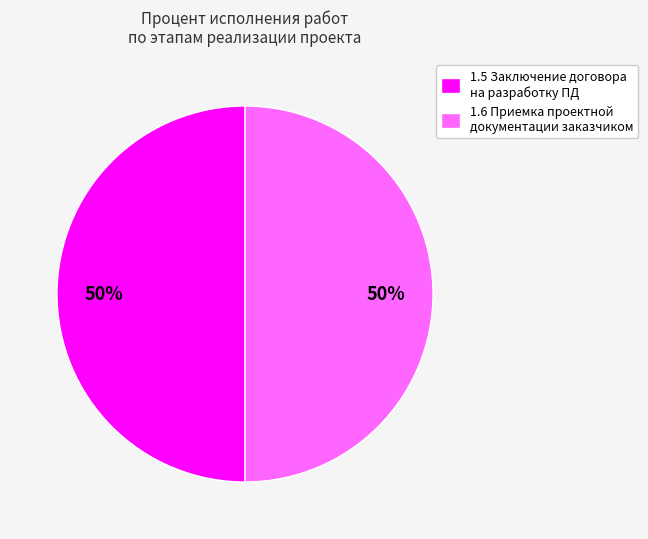

How many slices are in this pie chart?

2